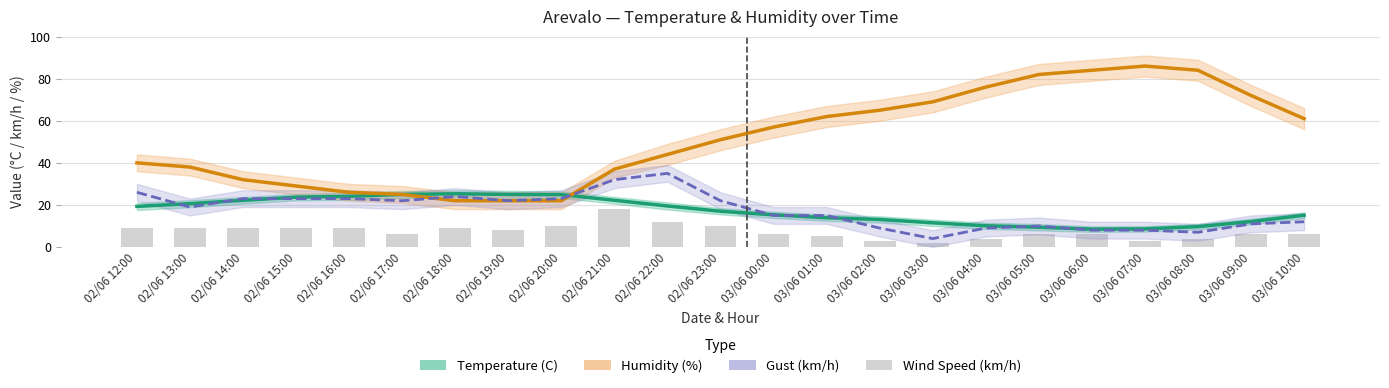

What is the sum of the Temperature (C) values at 02/06 12:00 and 02/06 18:00?

44.6